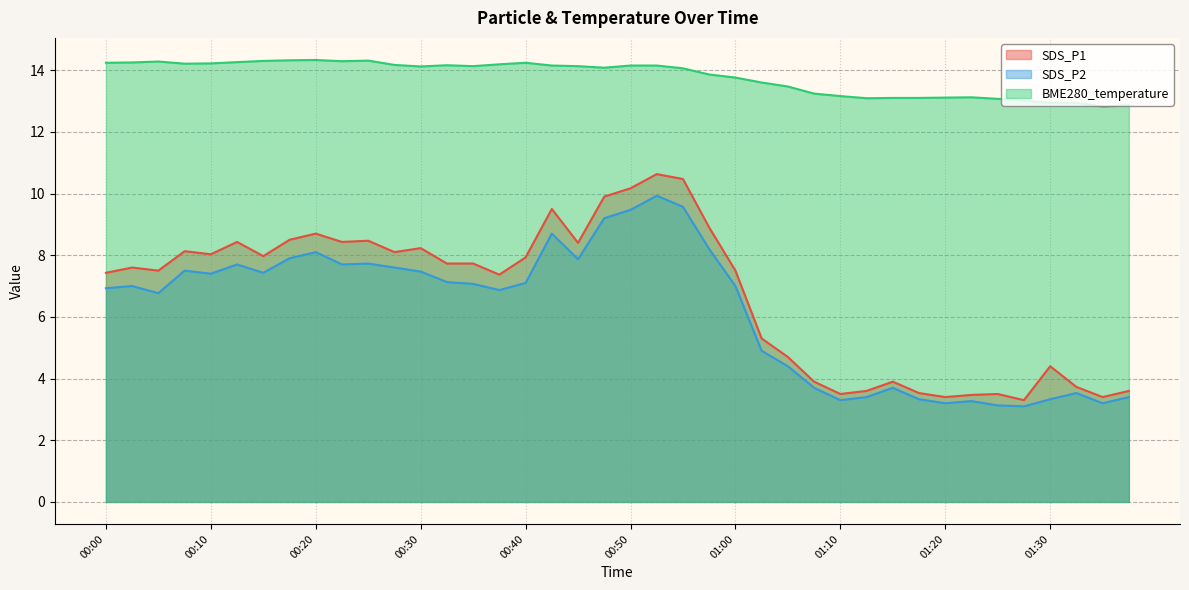

What is the approximate value of BME280_temperature at 01:20?

13.1